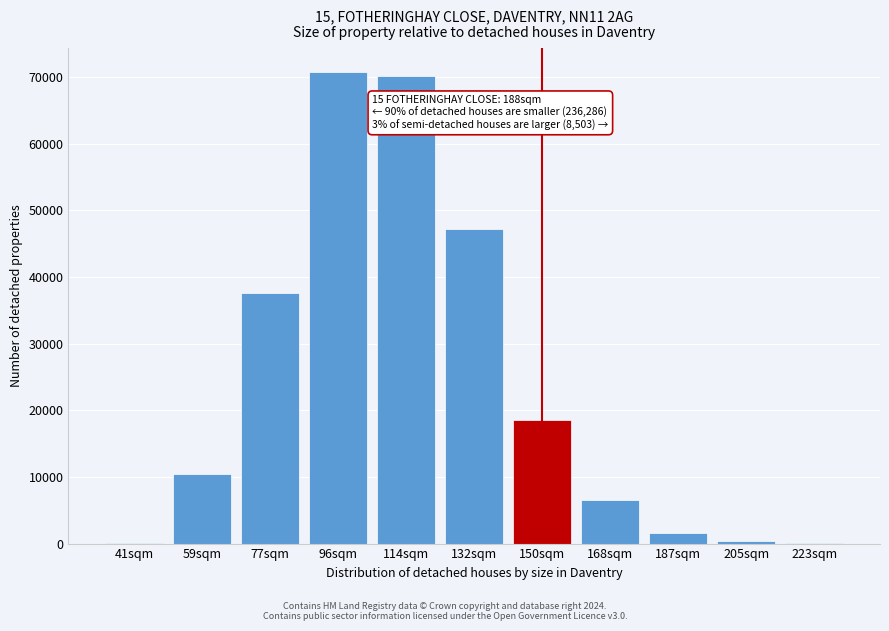

At which label is the value closest to 35399?

77sqm